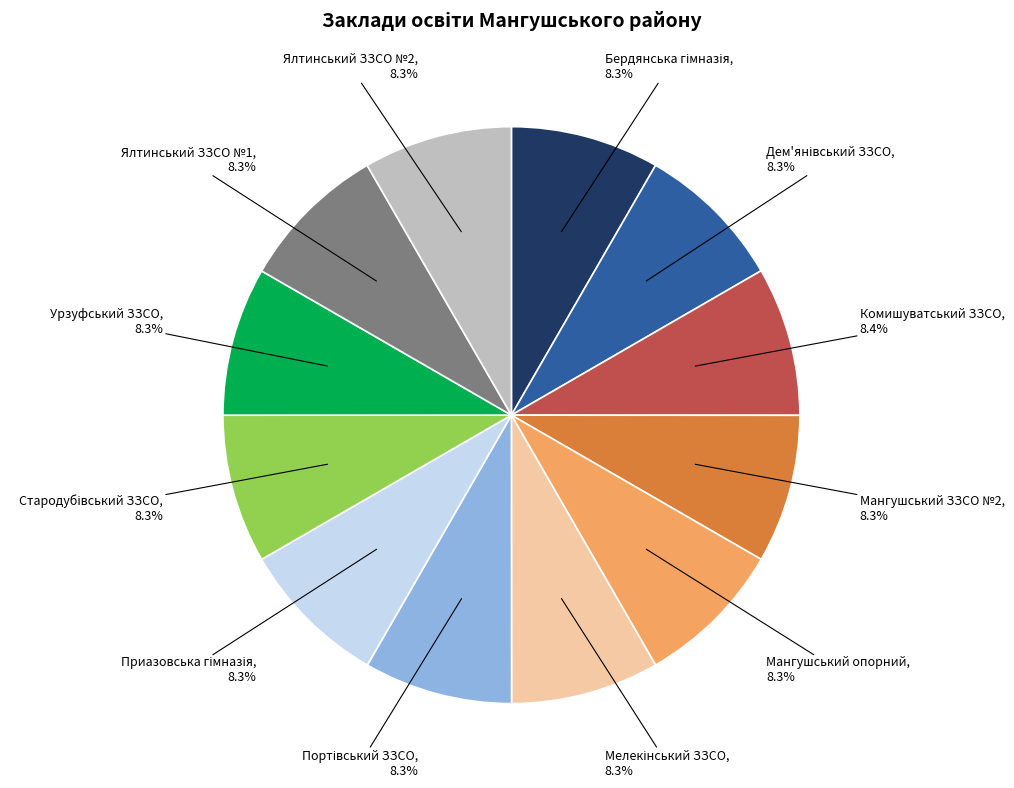

To the nearest percent, what is the average slice percentage?

8%